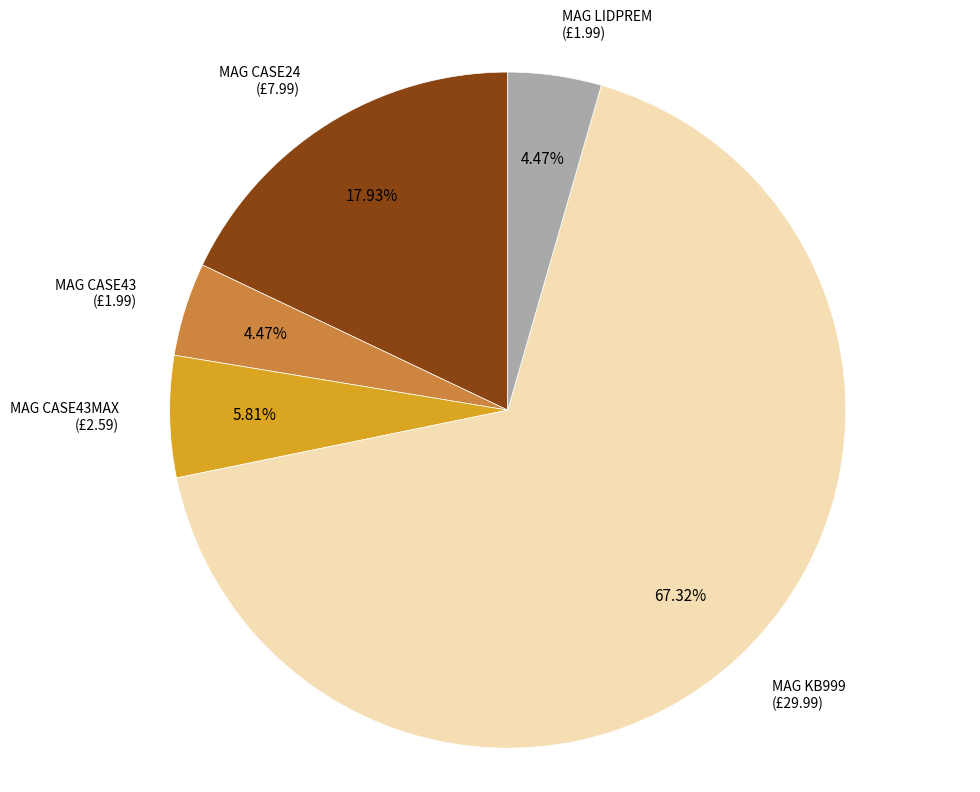

Is there any slice that represents more than half of the pie?

Yes